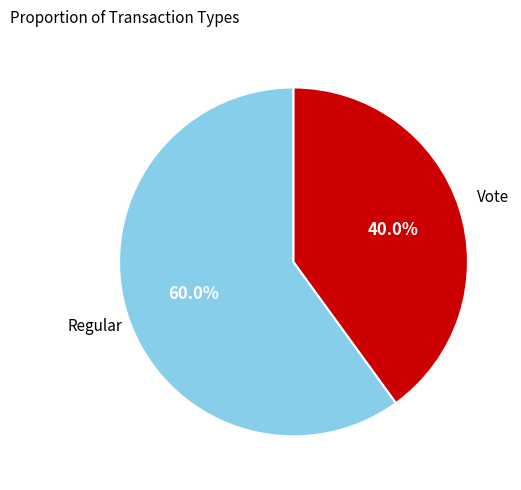

How many segments does this pie chart have?

2